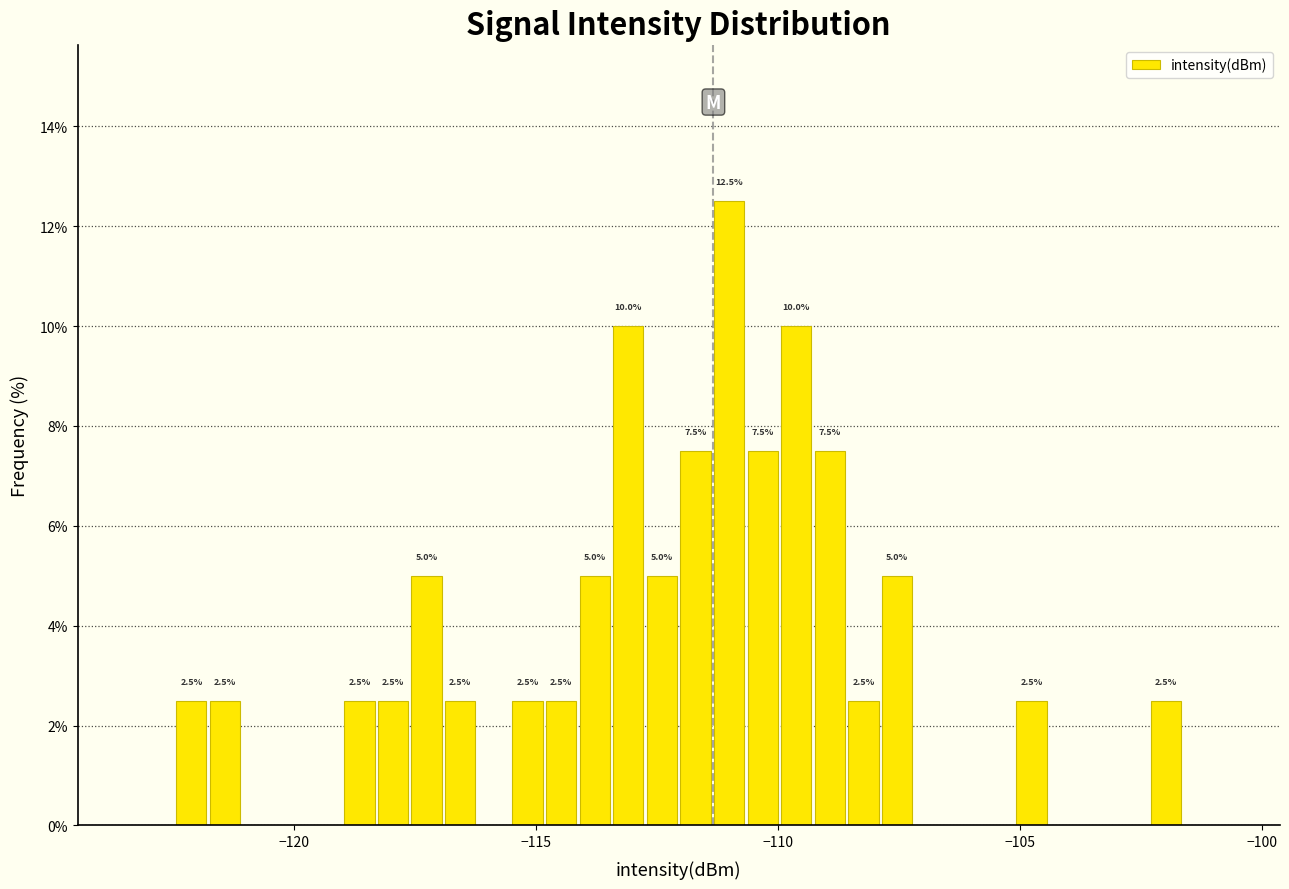

Read against the x-axis, roughly where is the centre of the tallest bar?

-111.0